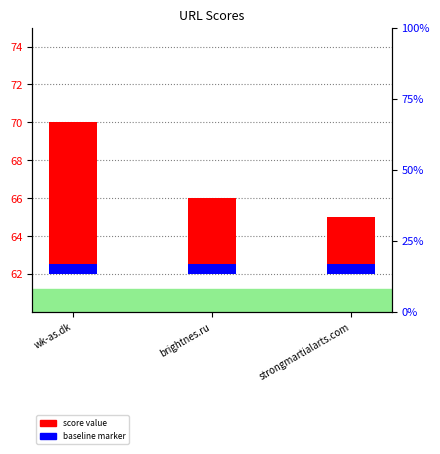

At which category does the chart reach its peak across all series?

wk-as.dk